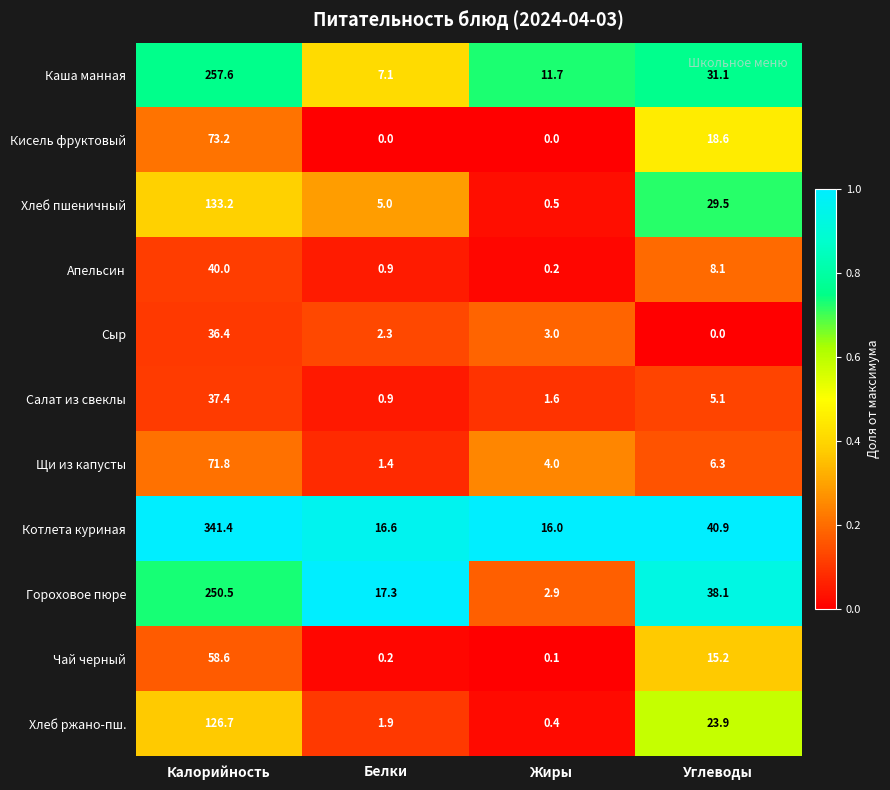

Is it true that Салат из свеклы equals 2.7 at Жиры?

False